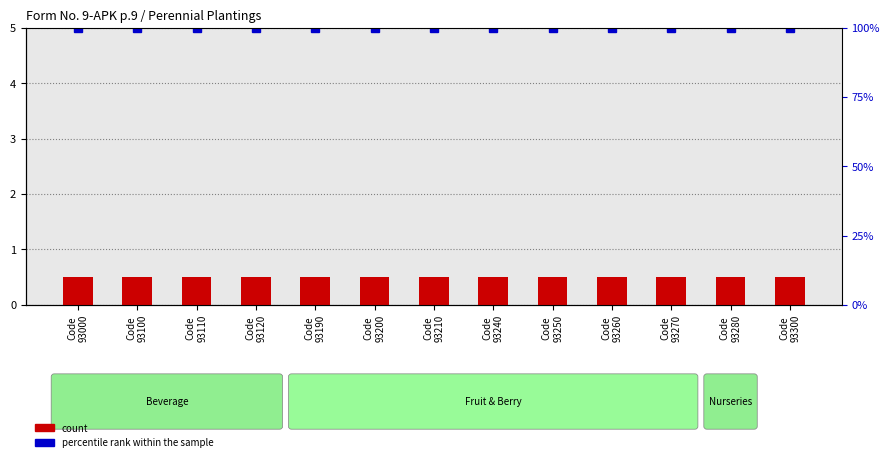

What are all the series names shown in the legend?

count, percentile rank within the sample